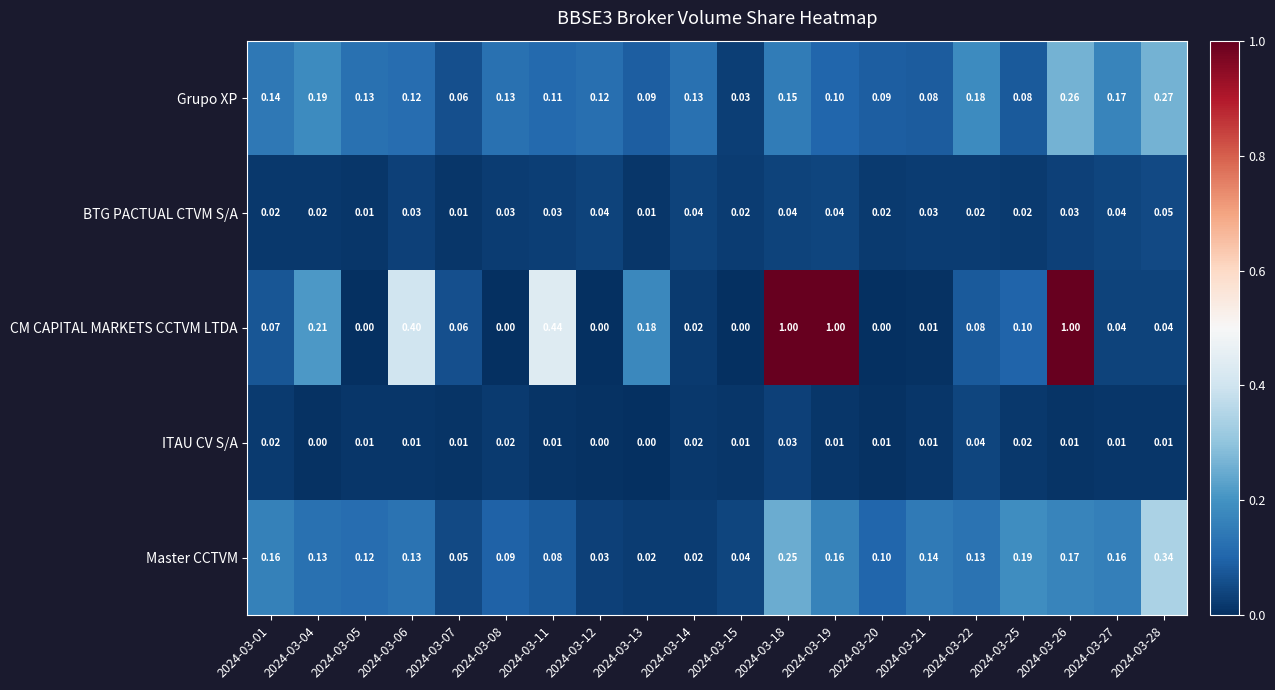

Is the value of BTG PACTUAL CTVM S/A at 2024-03-13 greater than the value of Grupo XP at 2024-03-28?

No